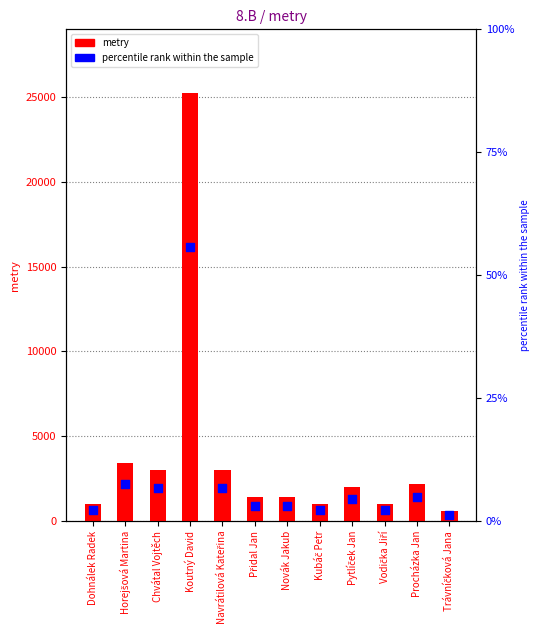

What is the total value across all series at Vodička Jiří?

1002.2